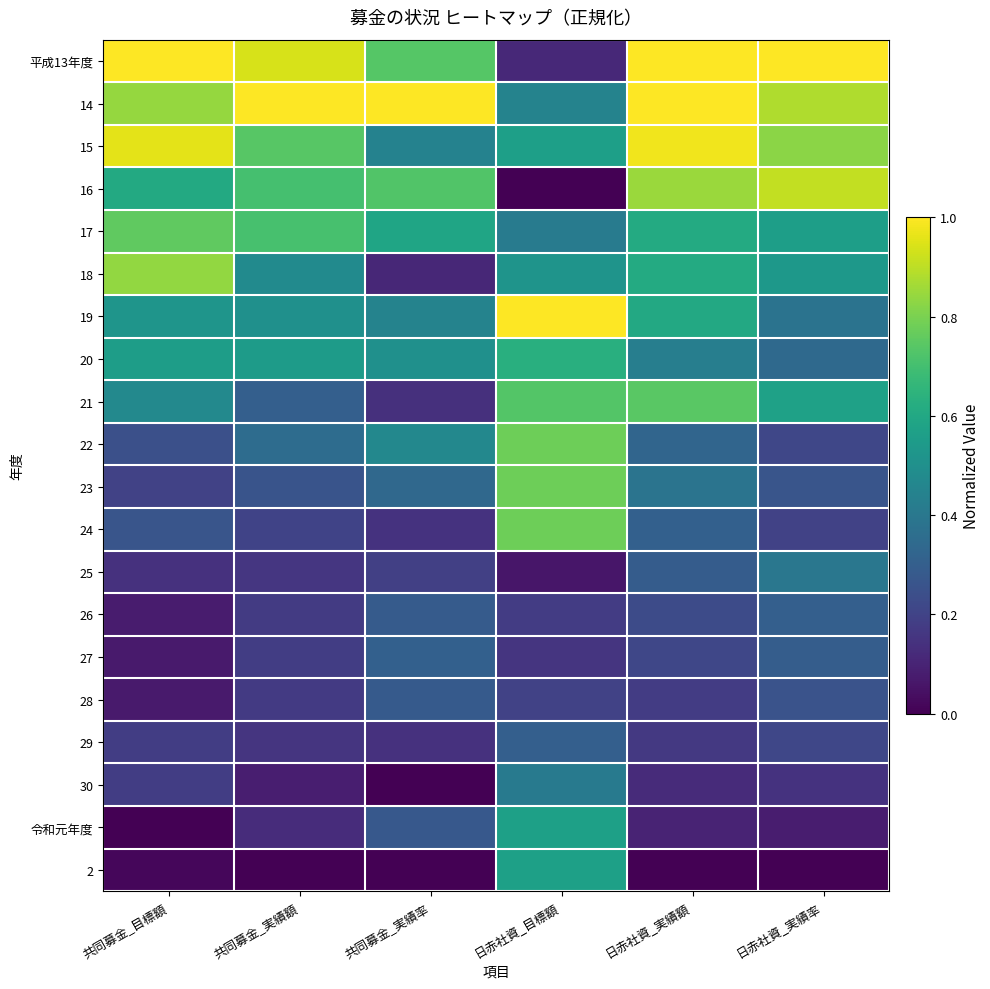

What is the greatest value displayed?

1.0